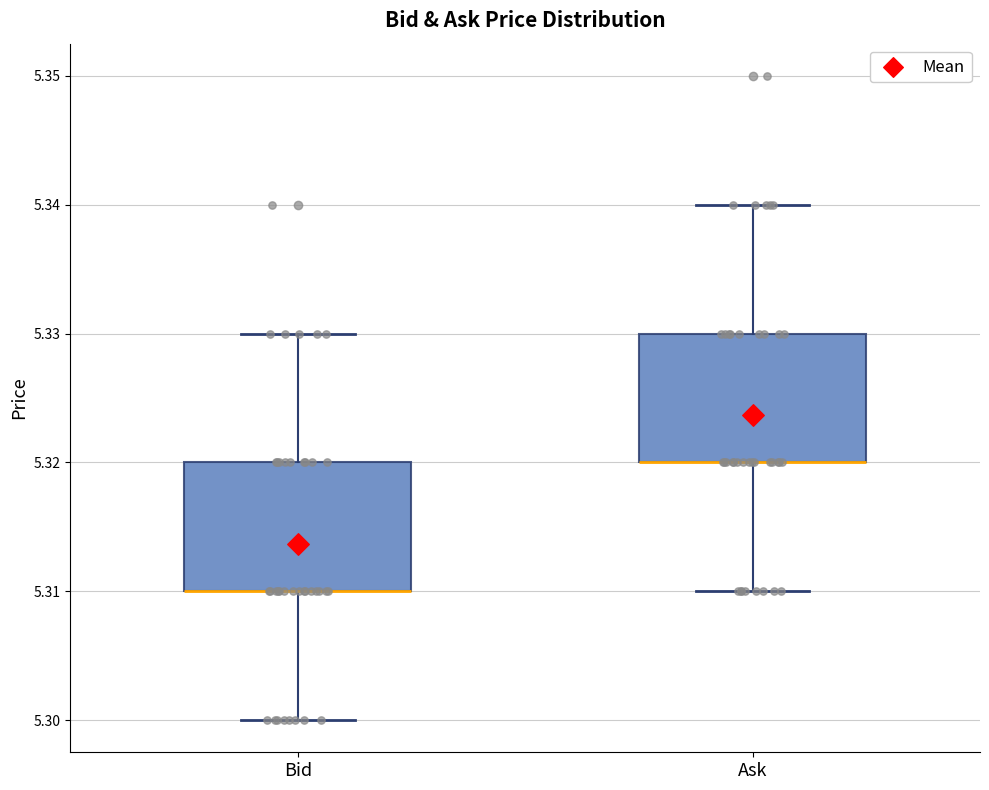

Where does the lower whisker of the box for Bid end on the y-axis? The values are not printed on the chart, so give them approximately, as read against the axis.

5.30